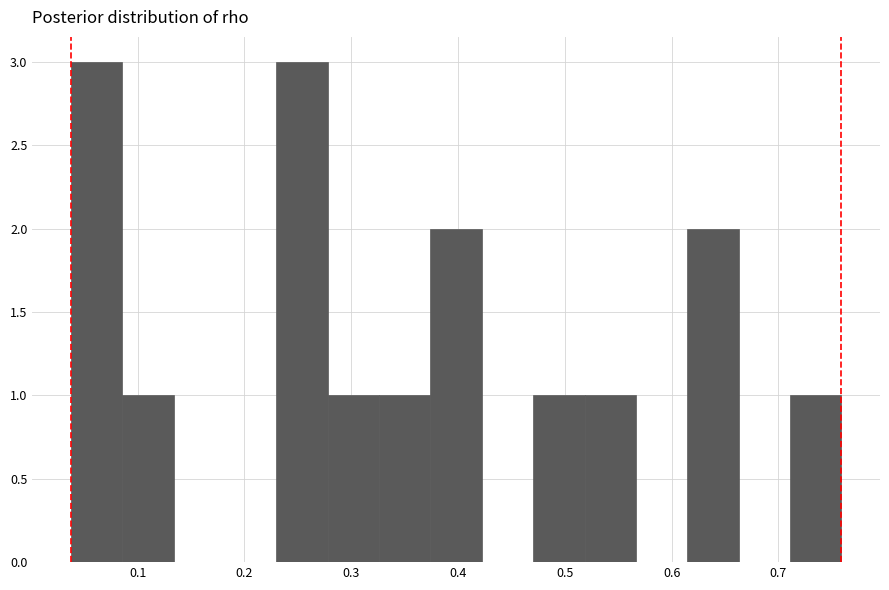

Reading left to right, list every bar in this chart as the range it spans on the x-axis followed by its height. Neither the bar edges nor the heights are printed on the chart, so give them approximately, as read against the axes.

0.04 to 0.09: 3
0.09 to 0.13: 1
0.13 to 0.18: 0
0.18 to 0.23: 0
0.23 to 0.28: 3
0.28 to 0.33: 1
0.33 to 0.37: 1
0.37 to 0.42: 2
0.42 to 0.47: 0
0.47 to 0.52: 1
0.52 to 0.57: 1
0.57 to 0.61: 0
0.61 to 0.66: 2
0.66 to 0.71: 0
0.71 to 0.76: 1